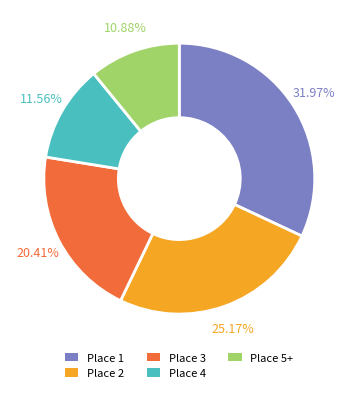

What percentage is the Place 4 slice, to the nearest percent?

12%